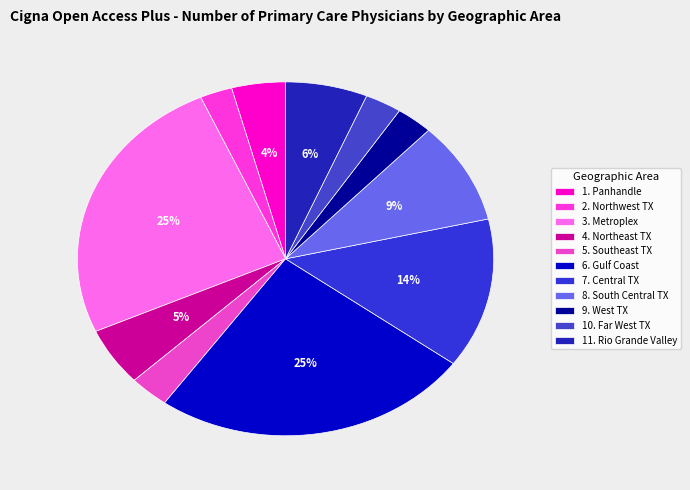

To the nearest percent, what is the difference between the 4. Northeast TX and 8. South Central TX slice percentages?

4%